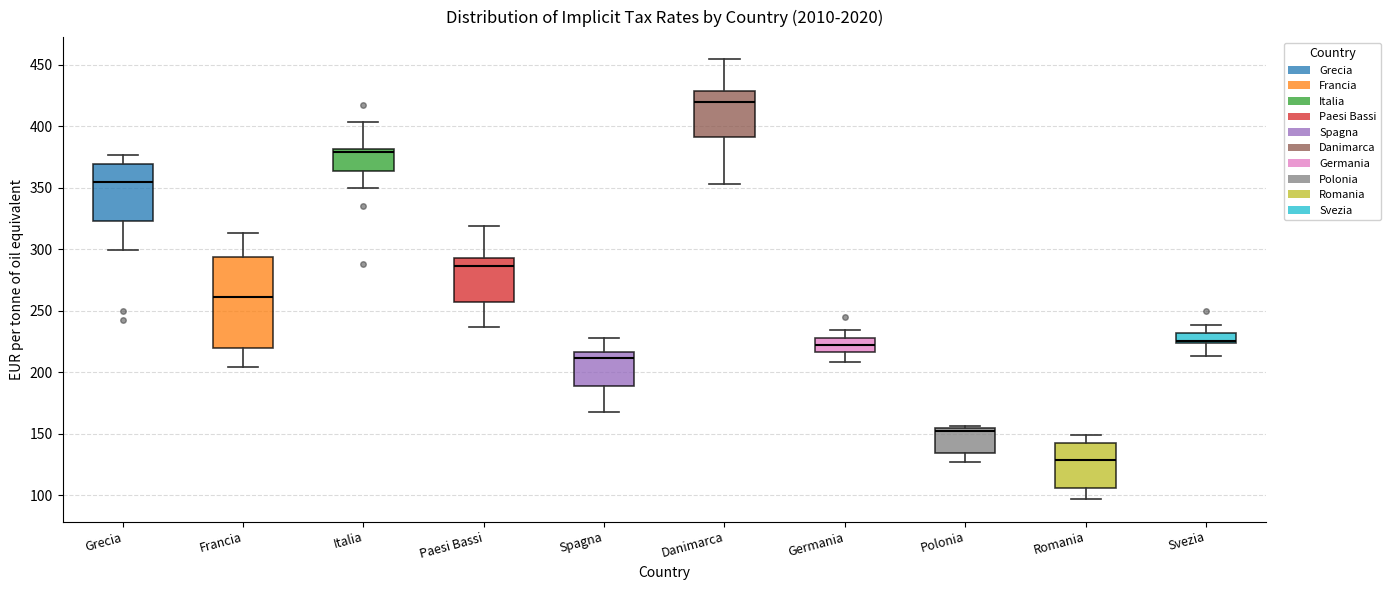

Reading left to right, transcribe this box plot: for each box, give where its median line is, the range the box spans, and where its two whiskers end, as read against the y-axis. The values are not printed on the chart, so give them approximately, as read against the axis.

Grecia: median 355, box 325 to 370, whiskers 300 to 375
Francia: median 260, box 220 to 295, whiskers 205 to 315
Italia: median 380 (just below the box's upper edge), box 365 to 380, whiskers 350 to 405
Paesi Bassi: median 285, box 255 to 295, whiskers 235 to 320
Spagna: median 210, box 190 to 215, whiskers 165 to 230
Danimarca: median 420, box 390 to 430, whiskers 355 to 455
Germania: median 220, box 215 to 230, whiskers 210 to 235
Polonia: median 150, box 135 to 155, whiskers 125 to 155
Romania: median 130, box 105 to 145, whiskers 95 to 150
Svezia: median 225 (just above the box's lower edge), box 225 to 230, whiskers 215 to 240